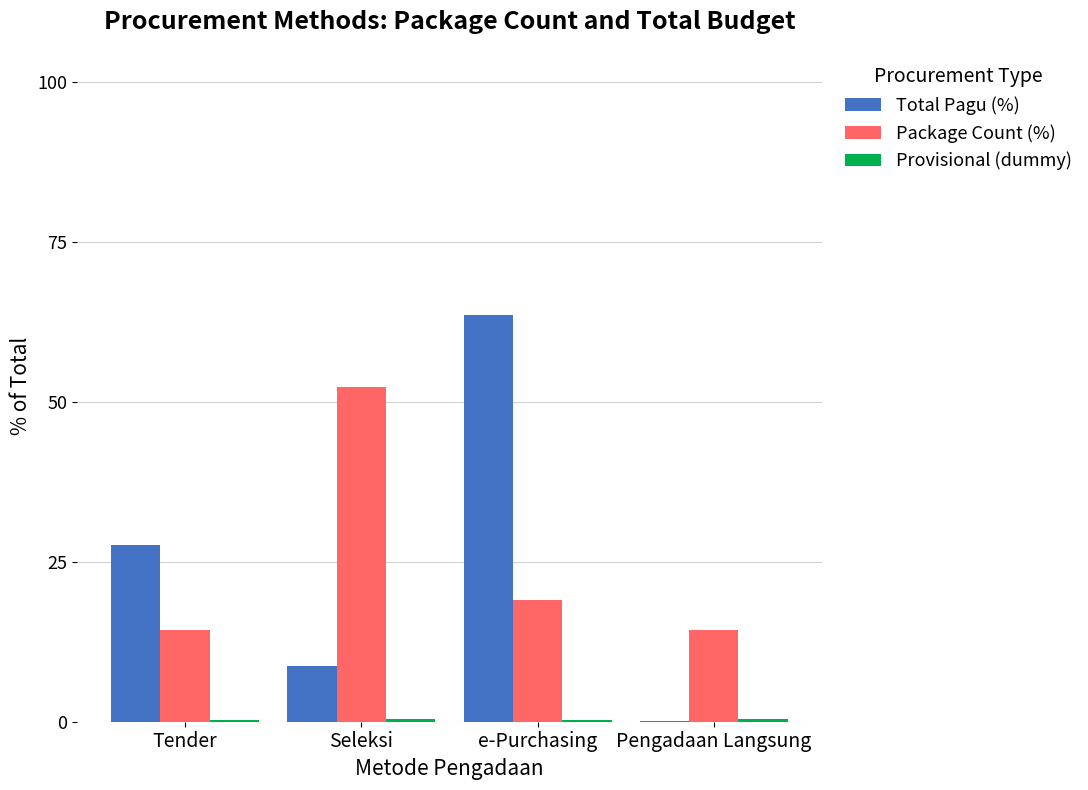

At which label is Package Count (%) closest to 33?

e-Purchasing